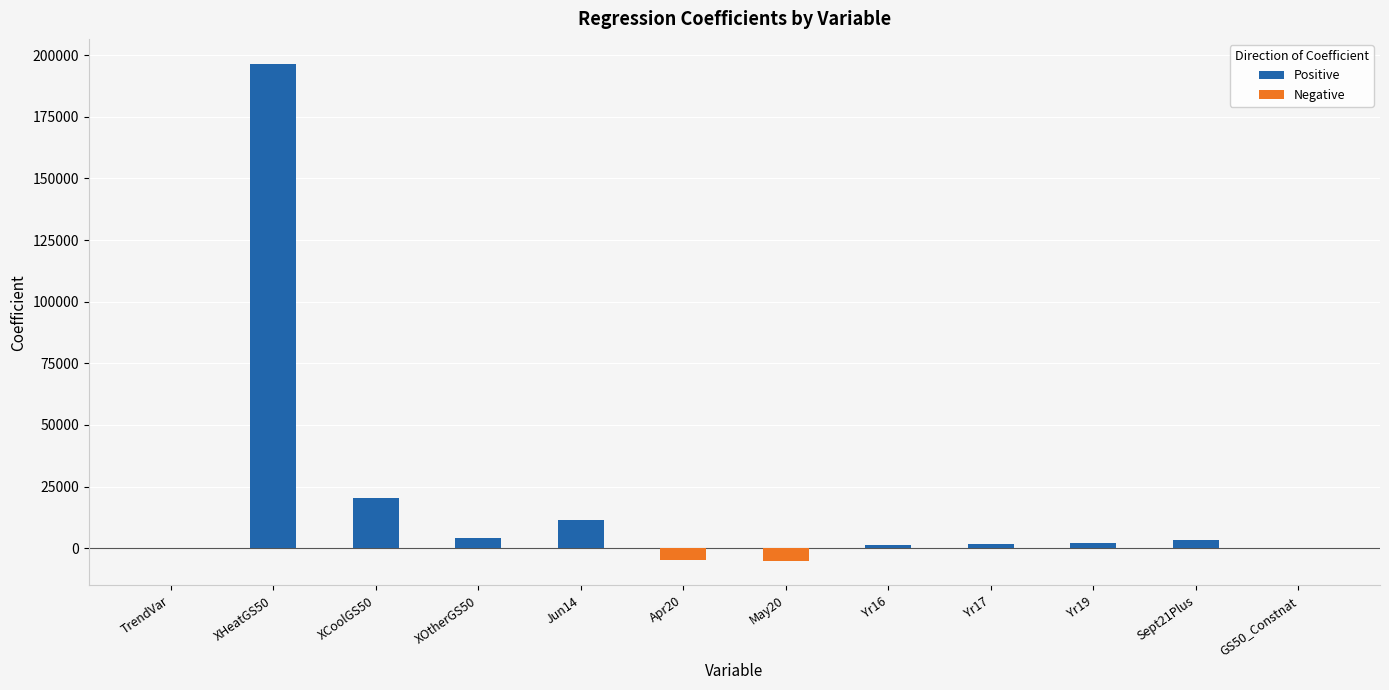

What is the difference between the highest and lowest values at Yr16?

1440.6